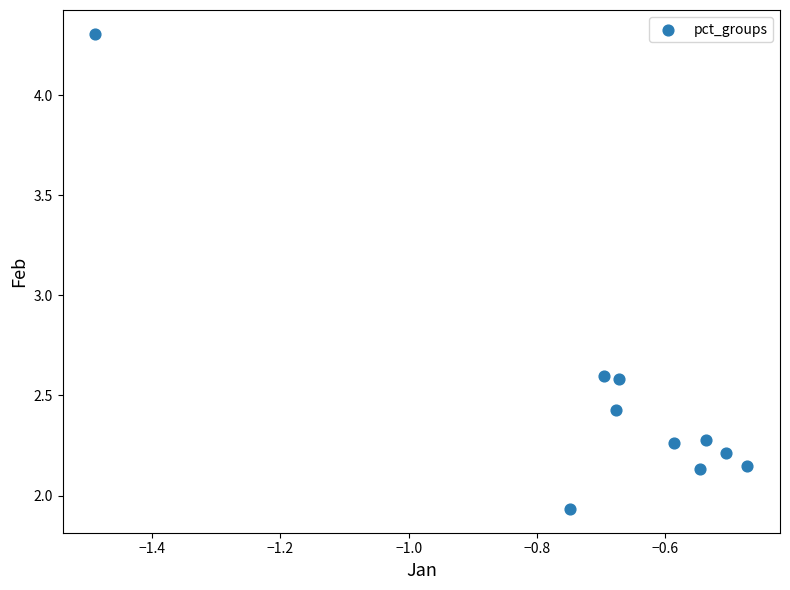

What is the average X value?

-0.7